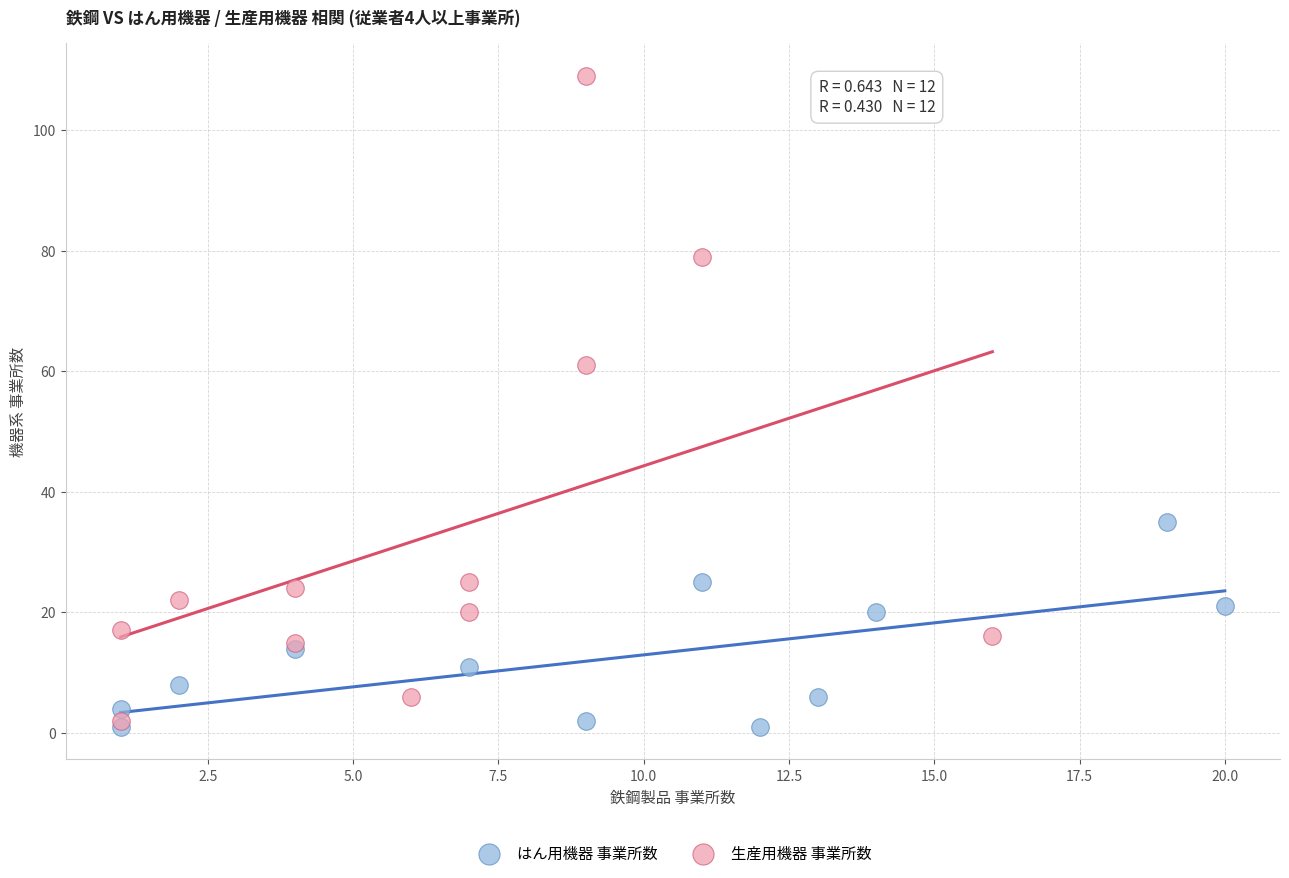

Which series has the widest spread of Y values?

生産用機器 事業所数